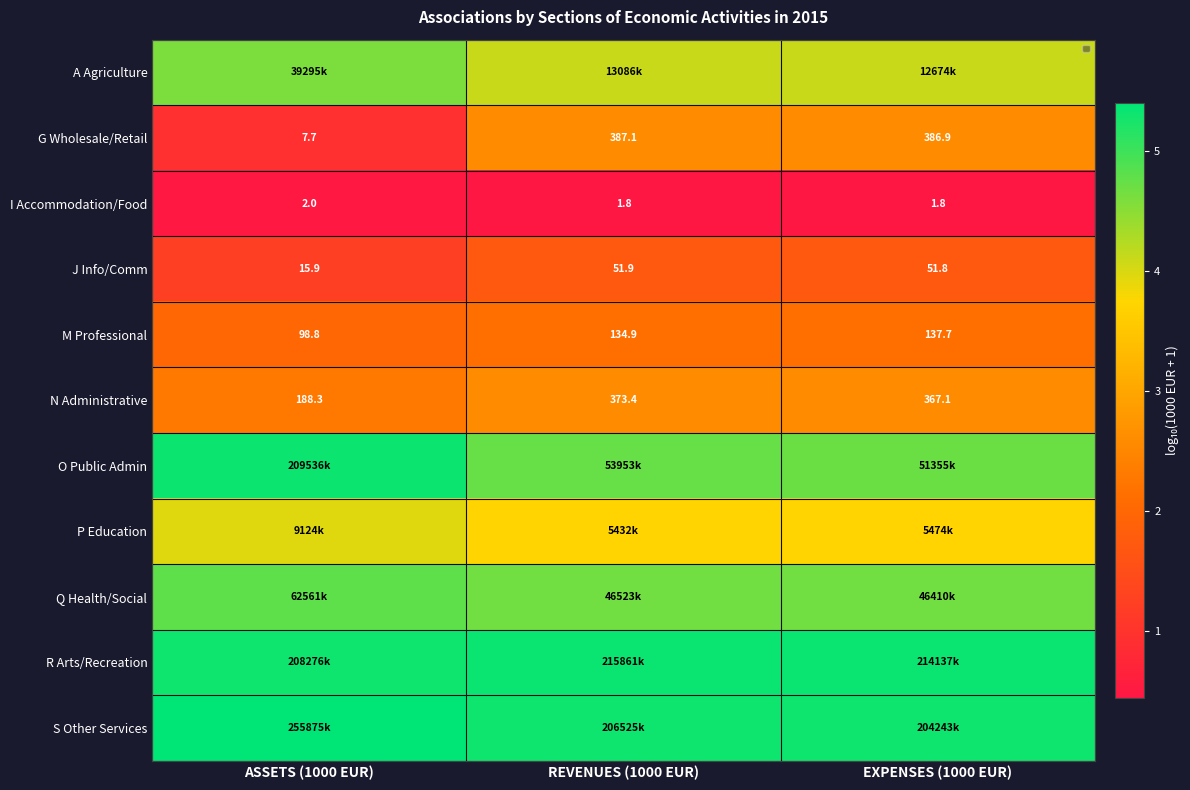

What is the spread (max minus min) of values at EXPENSES (1000 EUR)?

4.9